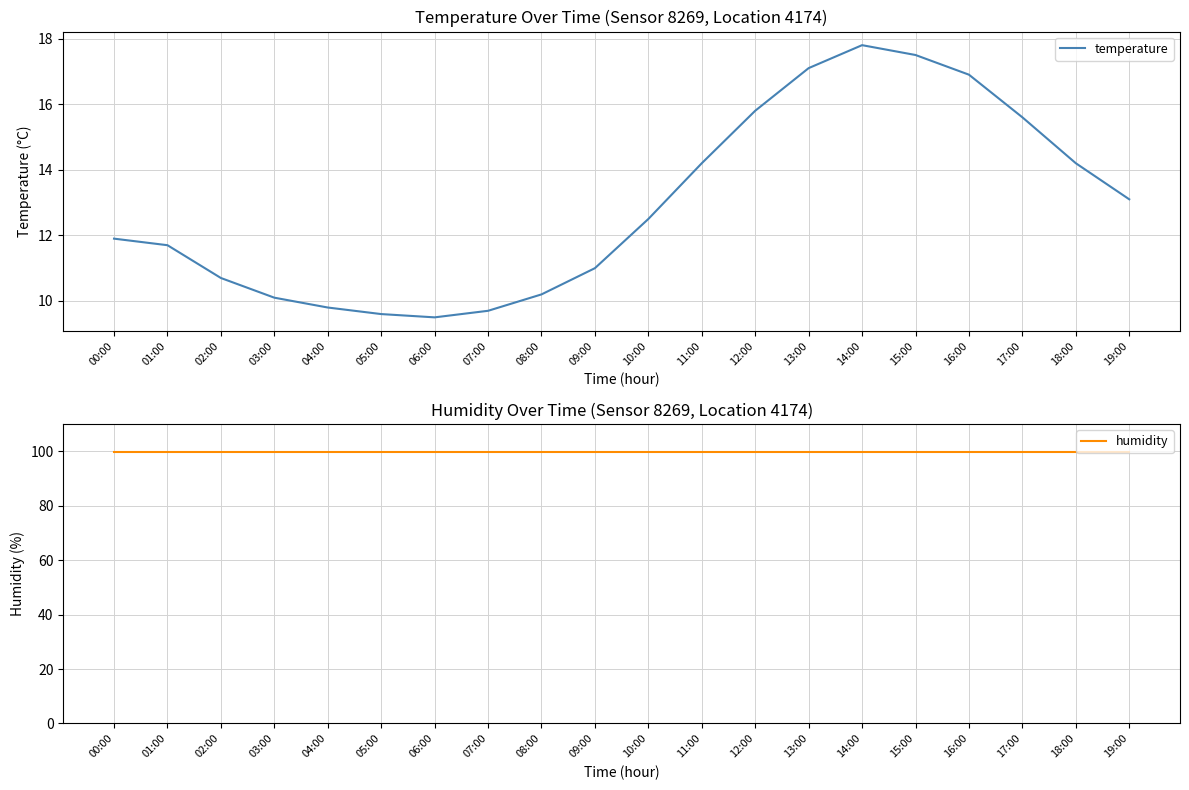

List the series in order of their overall mean, lowest first.

temperature, humidity